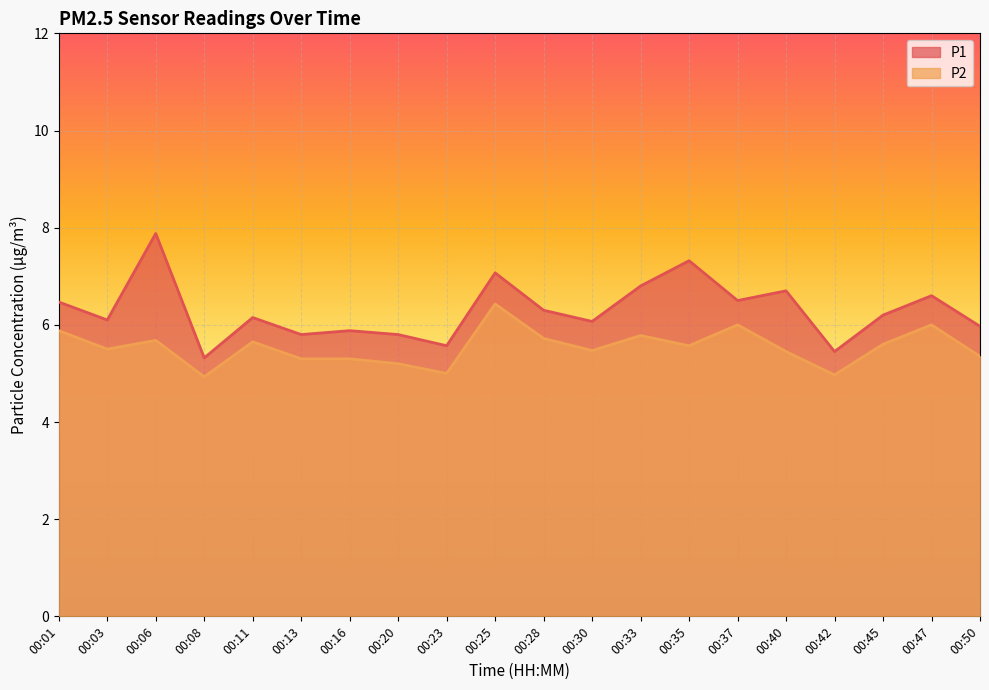

Which series changed the most between 00:01 and 00:50?

P2